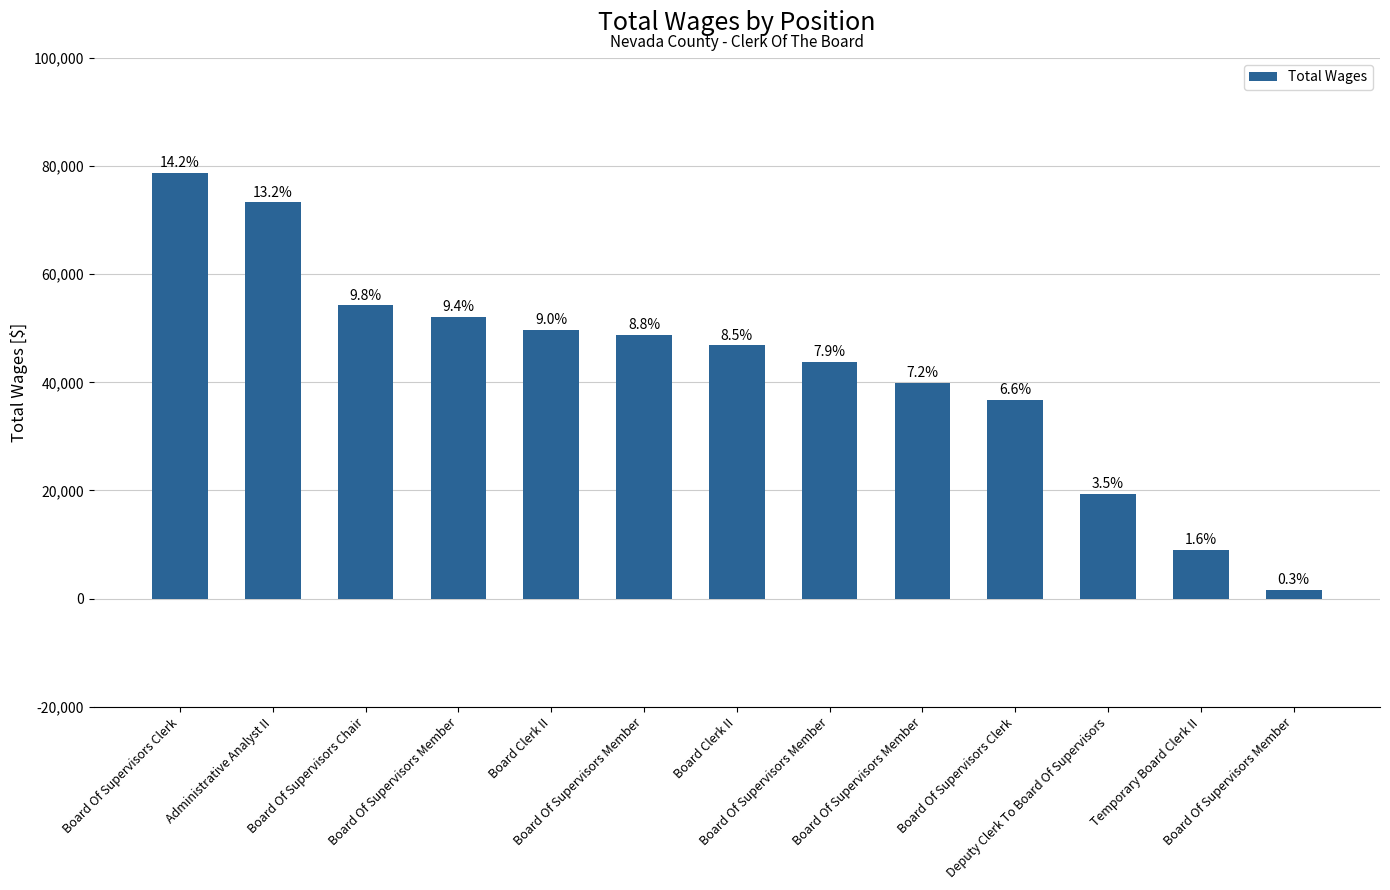

How many bars are there in total?

13